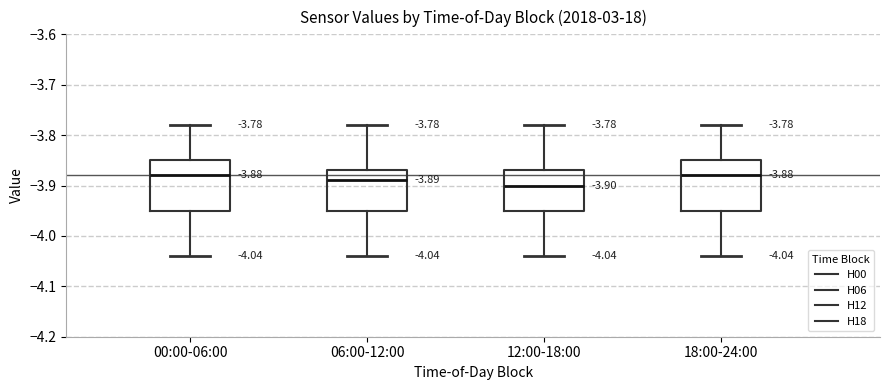

Which box's median line is the lowest?

12:00-18:00